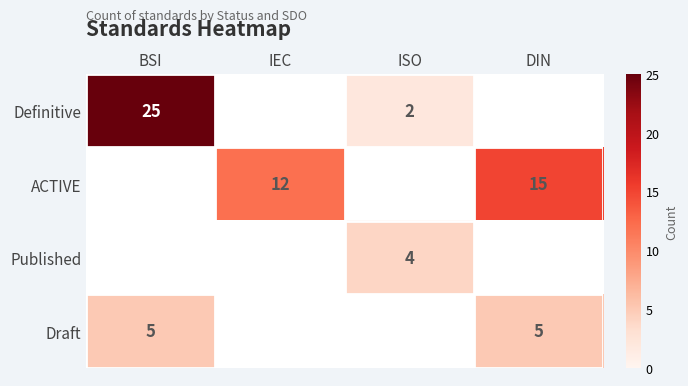

The Draft series shows 1 at BSI. True or false?

False